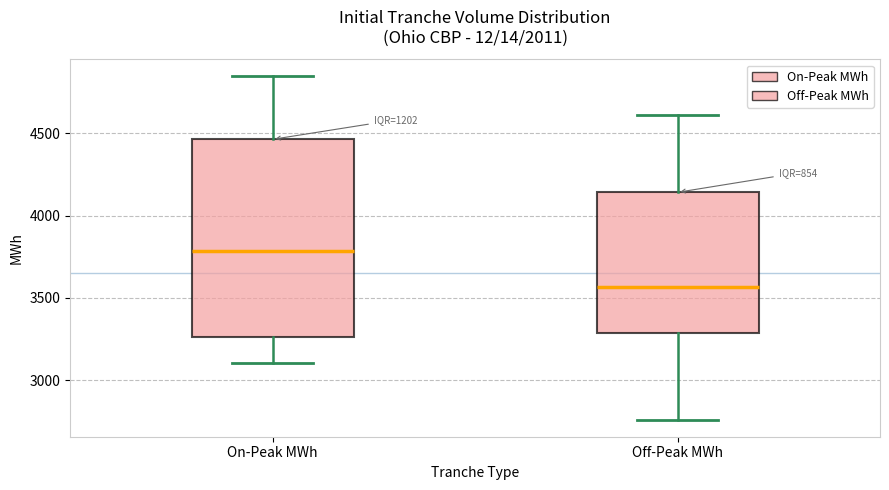

Reading left to right, read every box against the y-axis: the position of its median line, the range the box covers, and the ends of its whiskers. The values are not printed on the chart, so give them approximately, as read against the axis.

On-Peak MWh: median 3800, box 3250 to 4450, whiskers 3100 to 4850
Off-Peak MWh: median 3550, box 3300 to 4150, whiskers 2750 to 4600